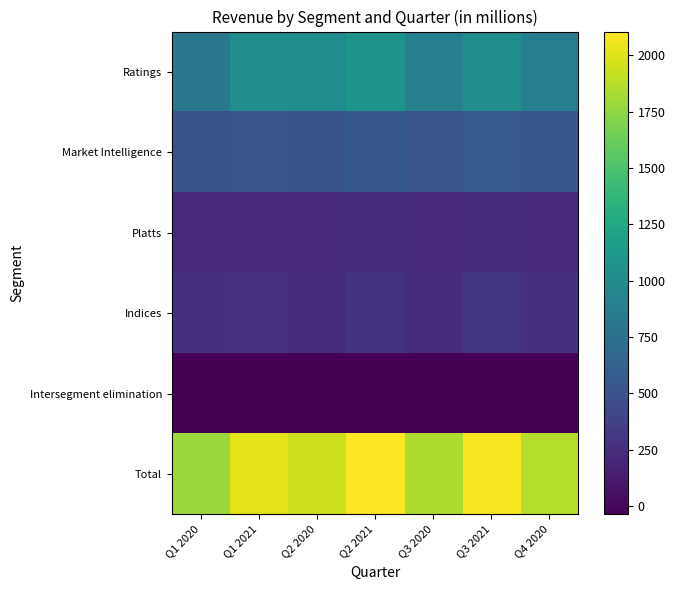

Reading right to left, extract all data points from this chart.

Ratings: Q4 2020=881	Q3 2021=1017	Q3 2020=894	Q2 2021=1073	Q2 2020=1006	Q1 2021=1017	Q1 2020=825
Market Intelligence: Q4 2020=542	Q3 2021=570	Q3 2020=530	Q2 2021=555	Q2 2020=516	Q1 2021=539	Q1 2020=519
Platts: Q4 2020=223	Q3 2021=239	Q3 2020=222	Q2 2021=236	Q2 2020=217	Q1 2021=225	Q1 2020=215
Indices: Q4 2020=257	Q3 2021=298	Q3 2020=234	Q2 2021=278	Q2 2020=240	Q1 2021=270	Q1 2020=259
Intersegment elimination: Q4 2020=-36	Q3 2021=-37	Q3 2020=-34	Q2 2021=-36	Q2 2020=-36	Q1 2021=-35	Q1 2020=-32
Total: Q4 2020=1867	Q3 2021=2087	Q3 2020=1846	Q2 2021=2106	Q2 2020=1943	Q1 2021=2016	Q1 2020=1786